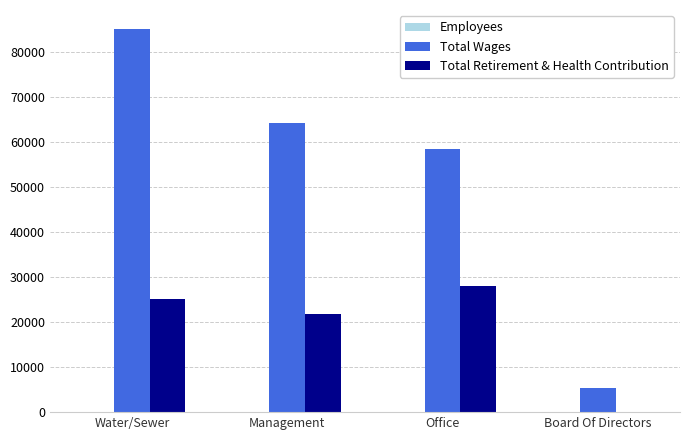

What is the average value of the Total Wages series?

53239